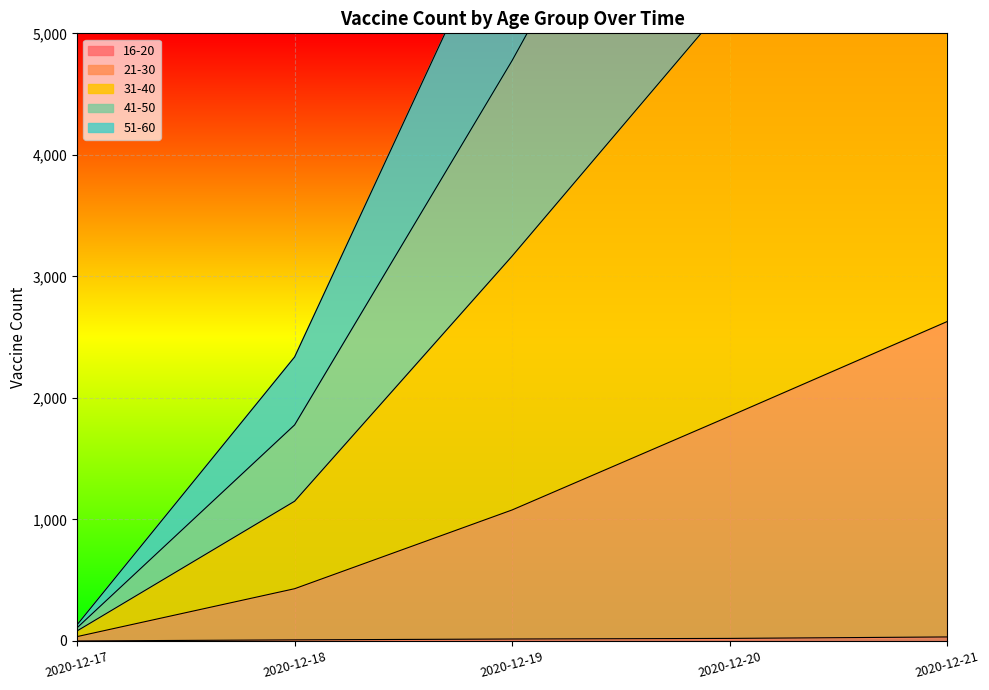

Between 2020-12-19 and 2020-12-21, which is larger?

2020-12-21